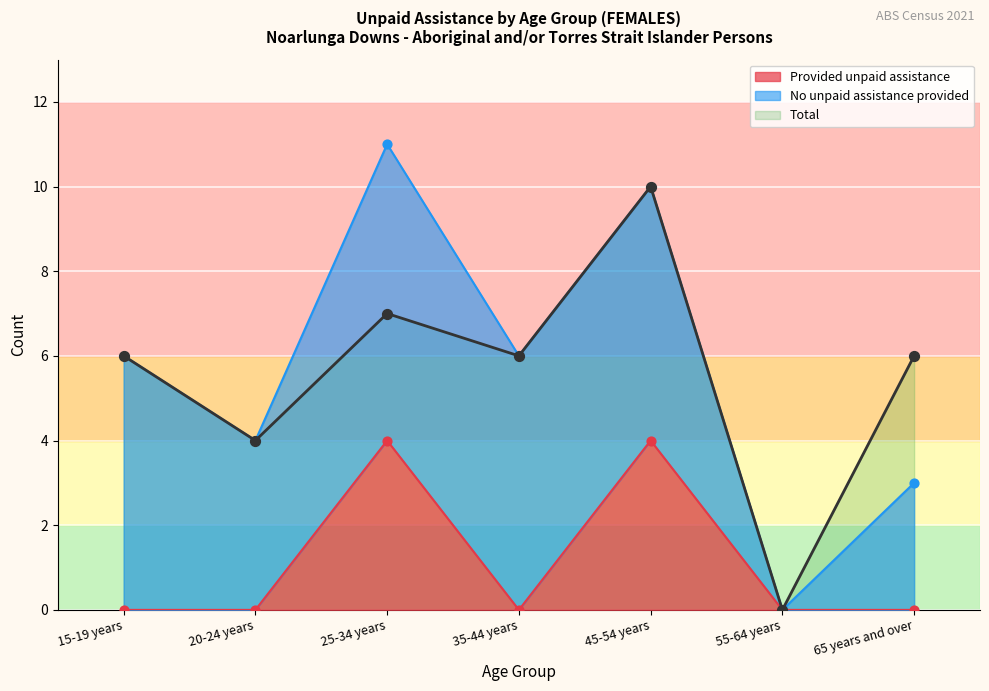

What is the total value across all series at 65 years and over?

6